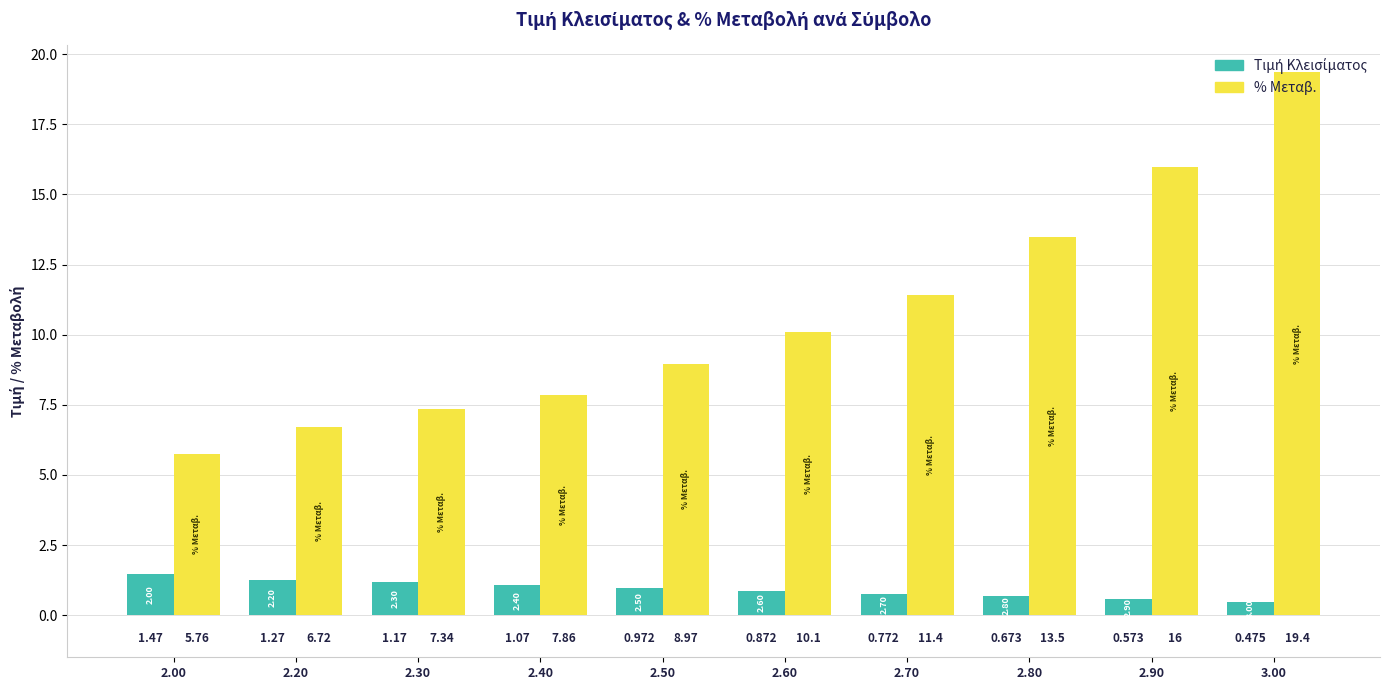

Between 2.30 and 2.50, which series saw the biggest shift?

% Μεταβ.